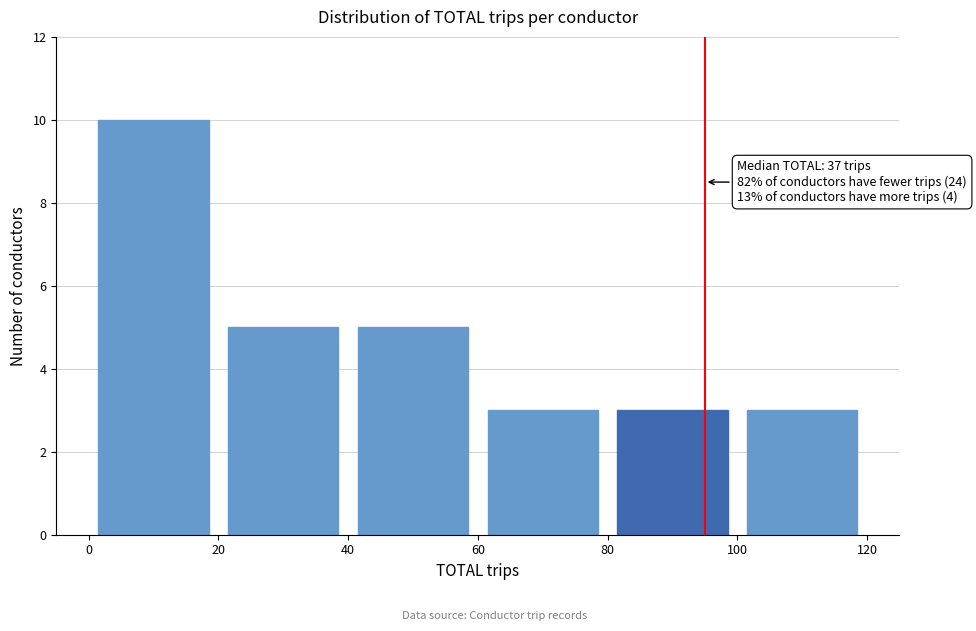

Over which range of the x-axis is the bar tallest?

0 to 20